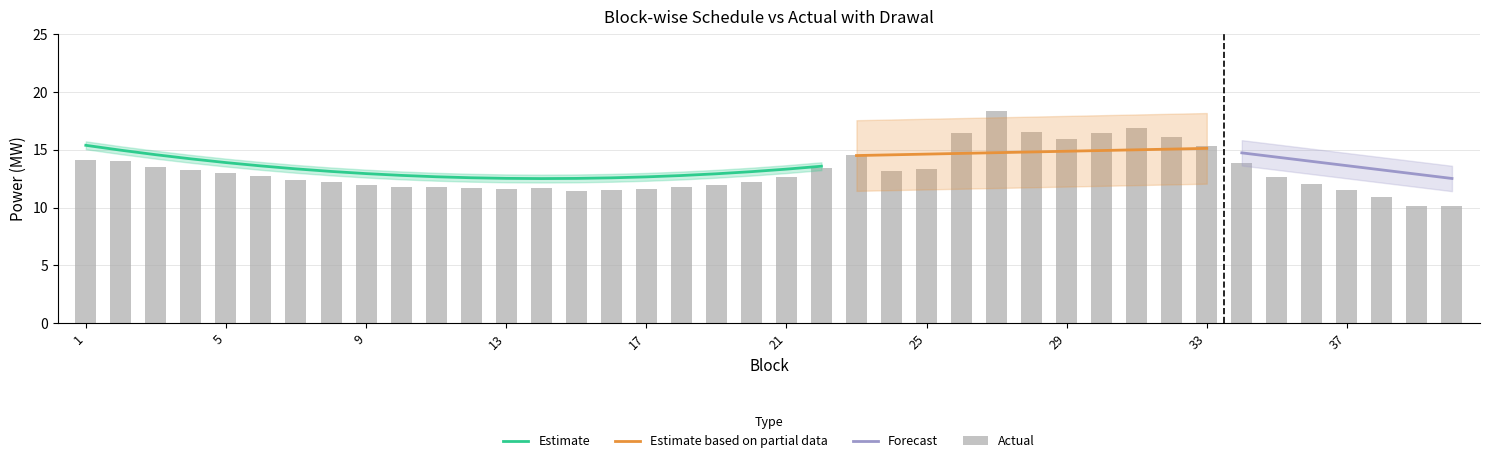

The Actual series shows 11.8 at 10. True or false?

True